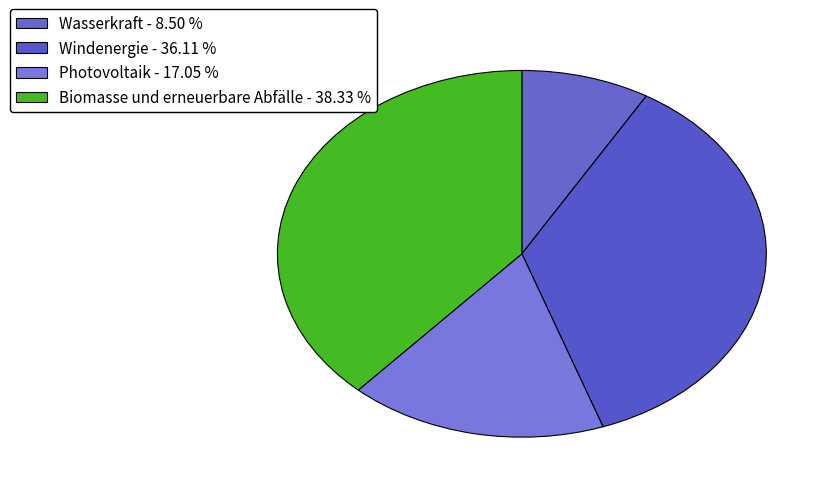

How many slices are in this pie chart?

4